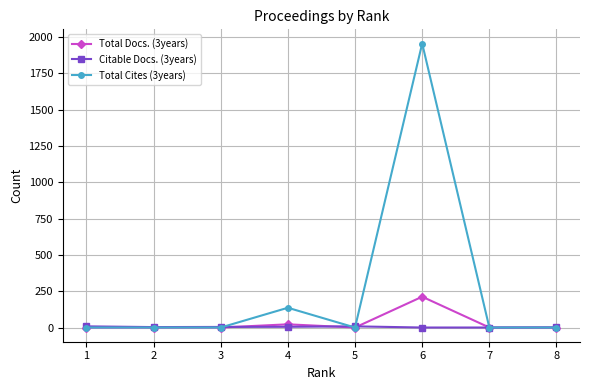

What is the difference between the maximum and second lowest values in the Total Docs. (3years) series?

212